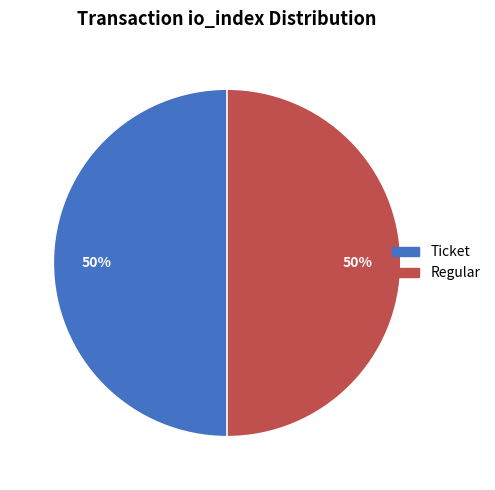

To the nearest percent, what is the average slice percentage?

50%